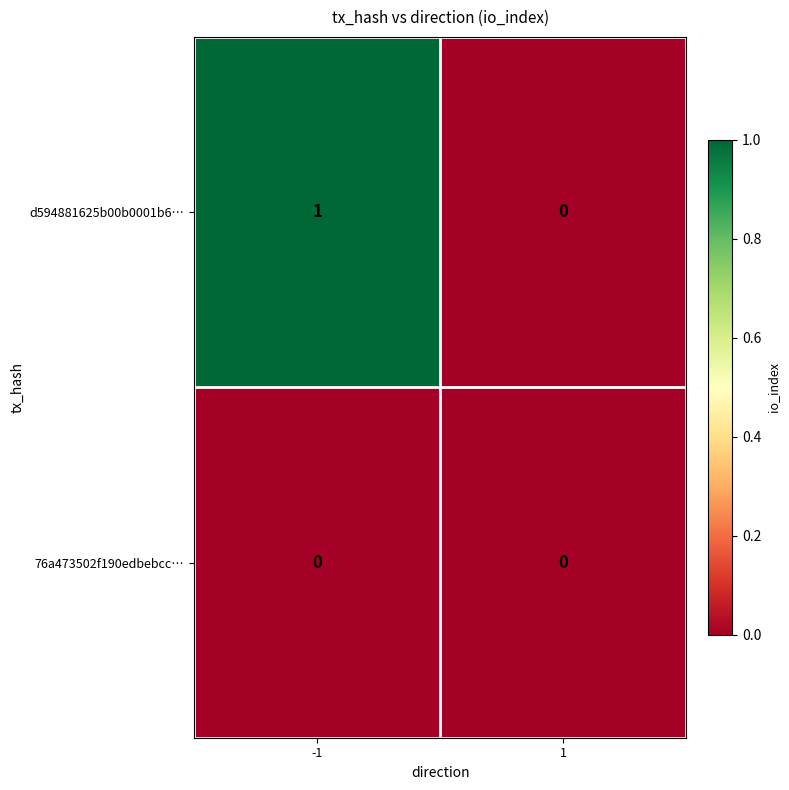

Which series changed the most between -1 and 1?

d594881625b00b0001b6…